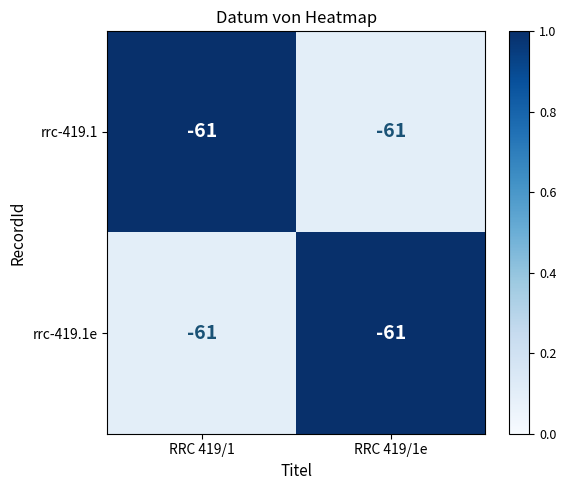

List the series in order of their peak value, highest first.

rrc-419.1, rrc-419.1e